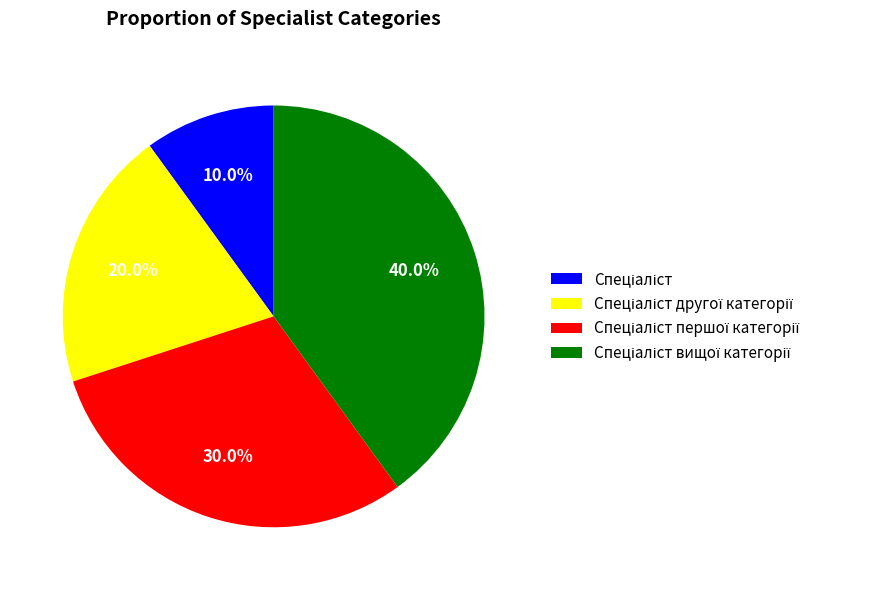

Is there a majority slice in this chart?

No